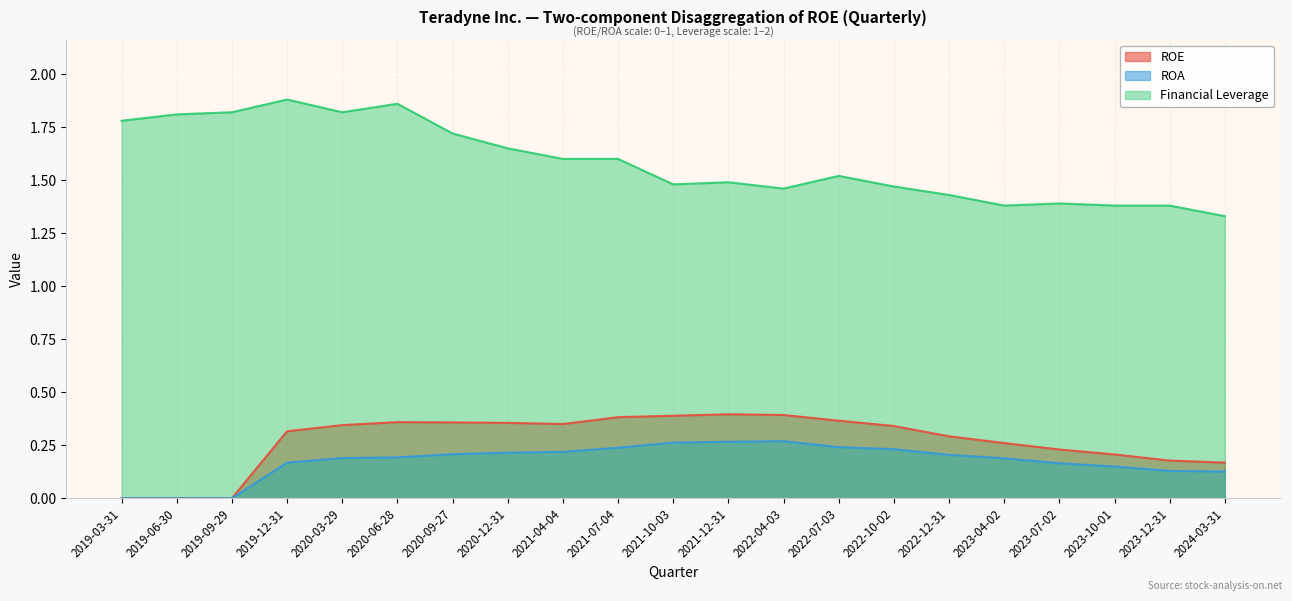

Which series has the widest spread of values?

Financial Leverage